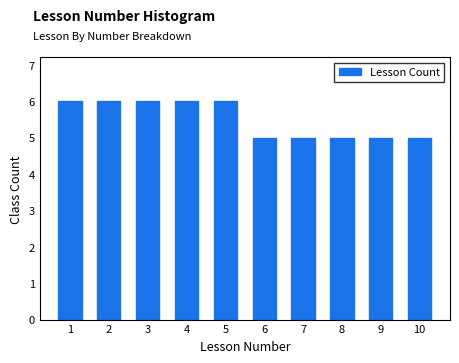

Reading left to right, extract all data points from this chart.

6	6	6	6	6	5	5	5	5	5